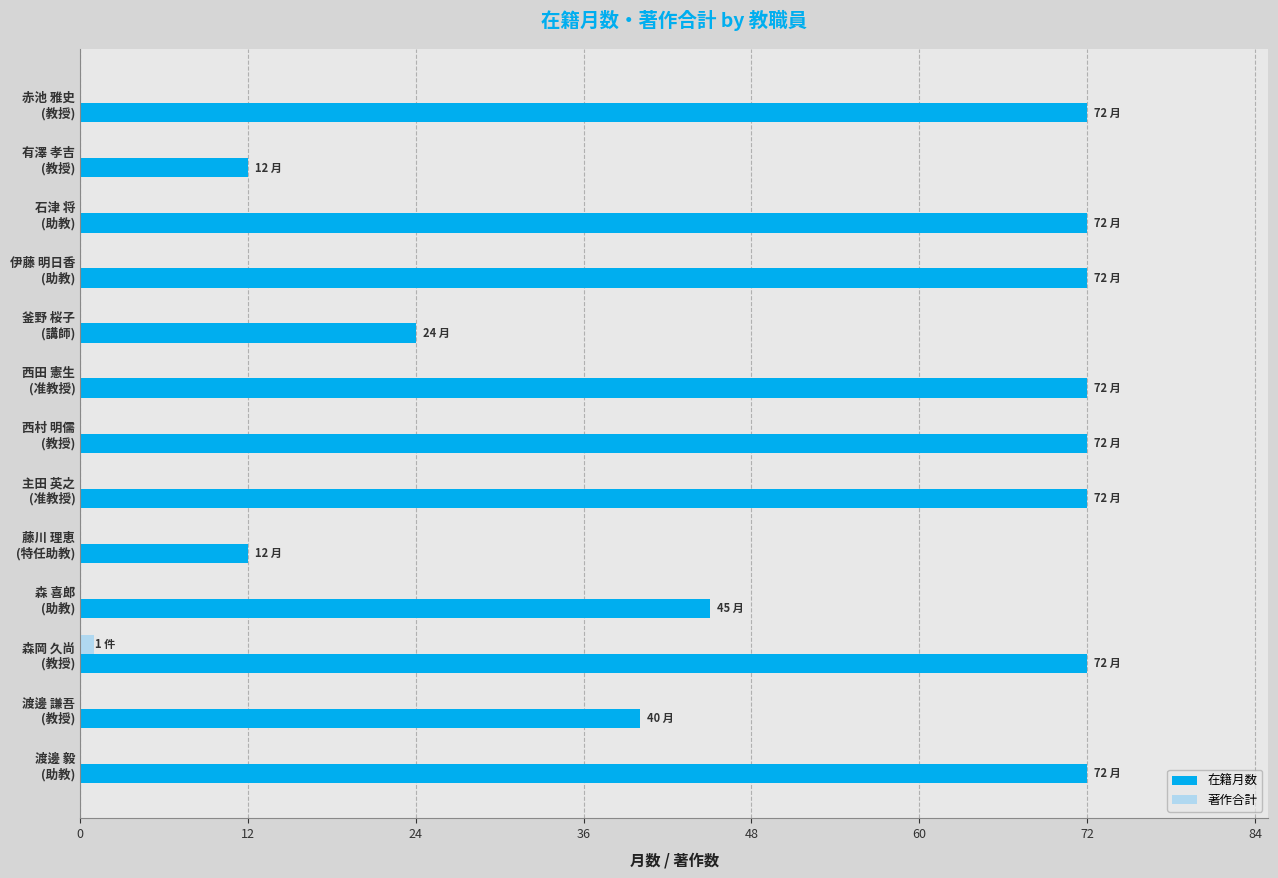

Which series has the largest total across all categories?

在籍月数